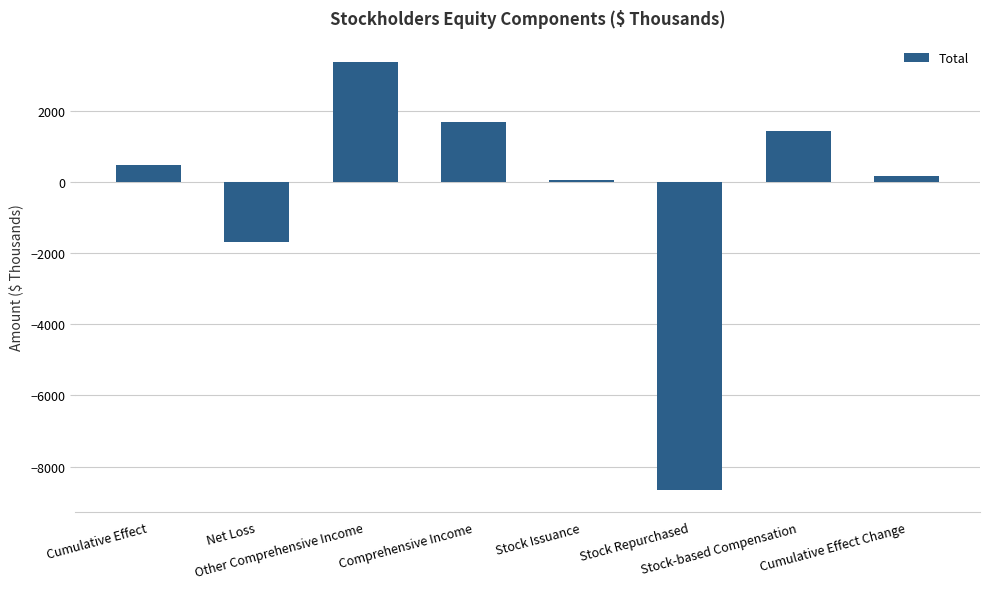

What is the greatest value displayed?

3364